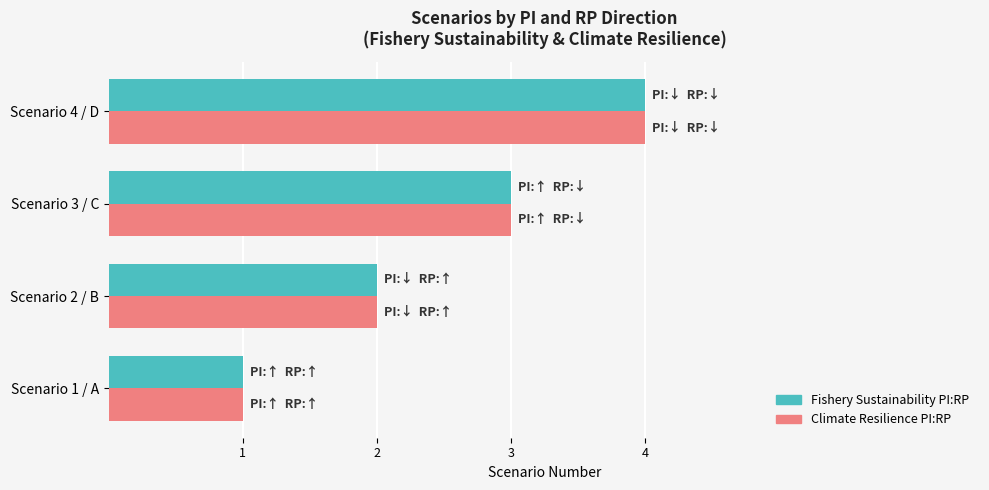

List the labels in order of Climate Resilience PI:RP value, smallest first.

Scenario 1 / A, Scenario 2 / B, Scenario 3 / C, Scenario 4 / D